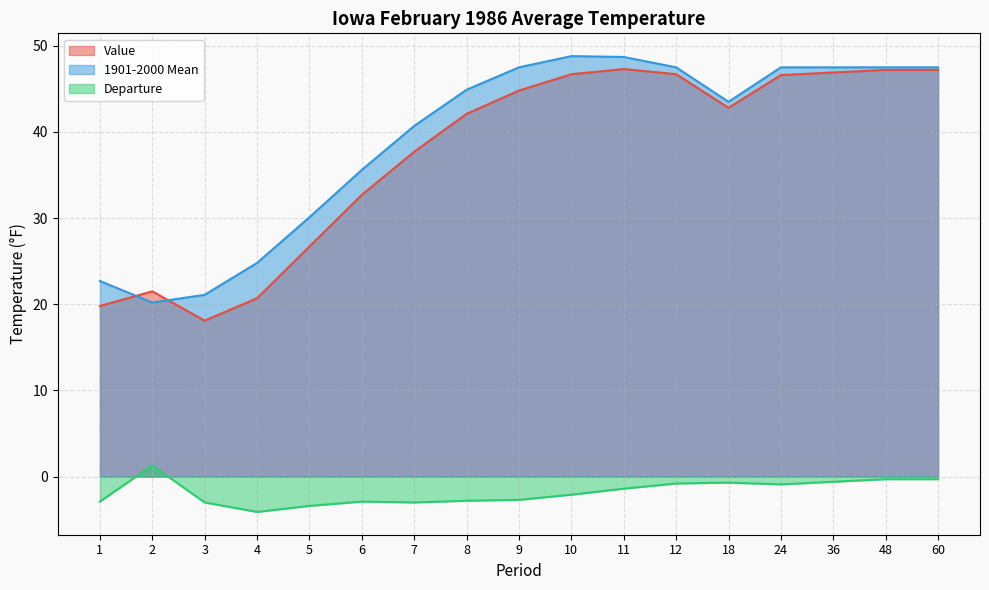

What is the average value of the Departure series?

-1.8